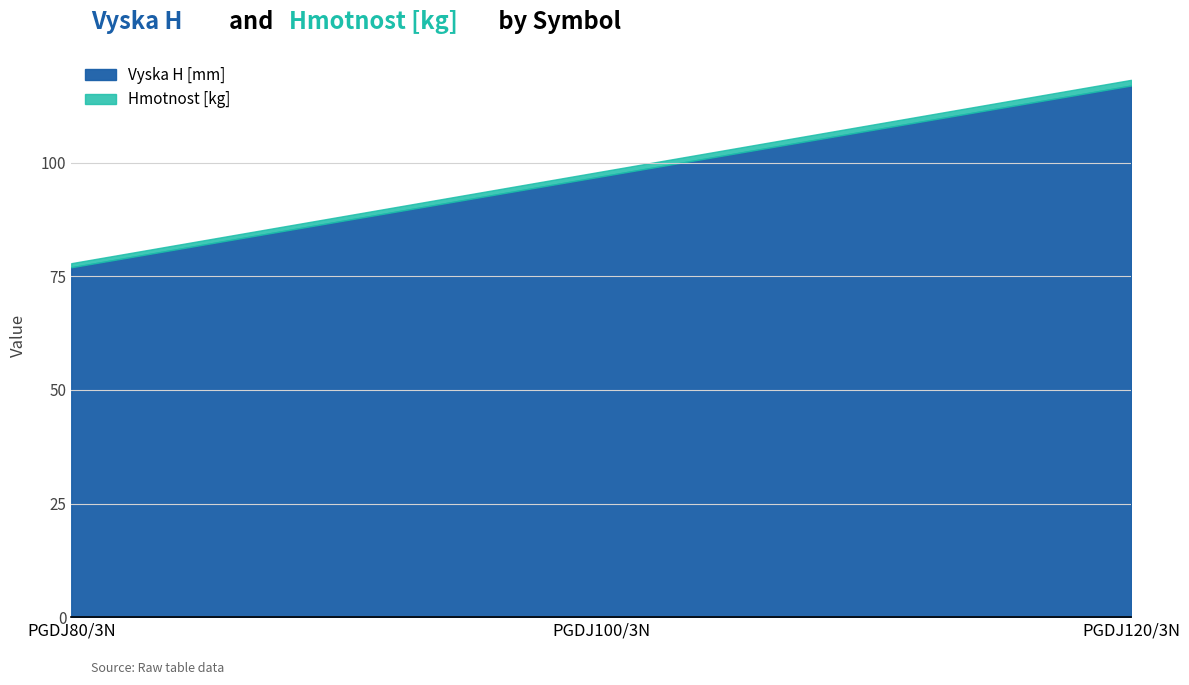

Between PGDJ120/3N and PGDJ100/3N, which is larger?

PGDJ120/3N